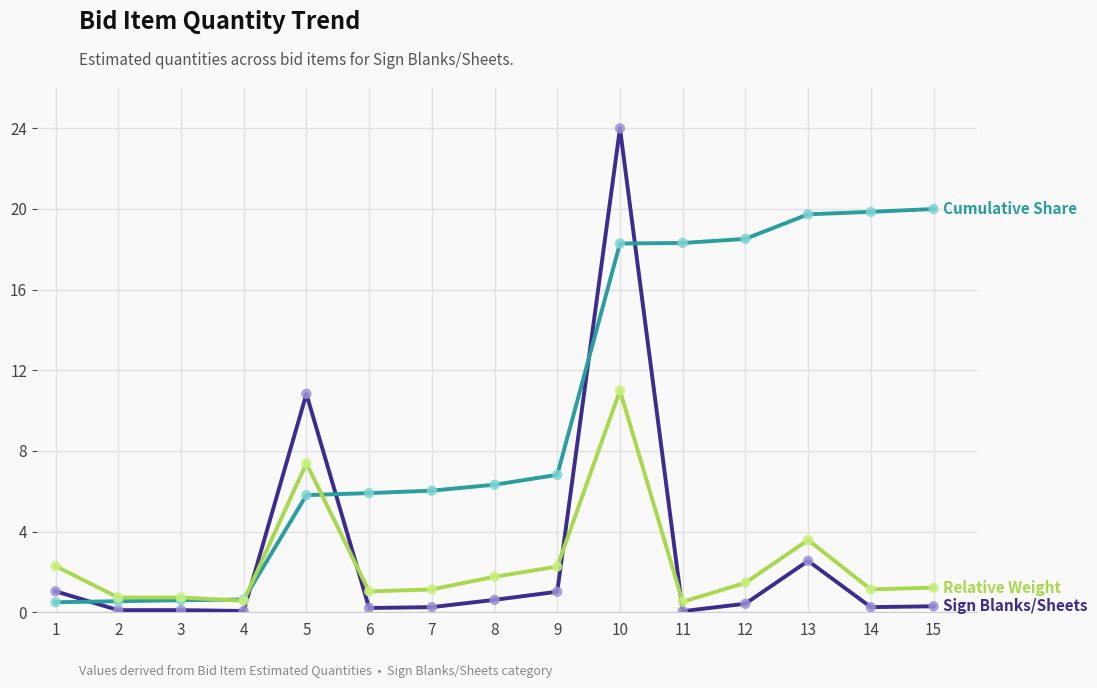

Which category has the highest value across all series?

10